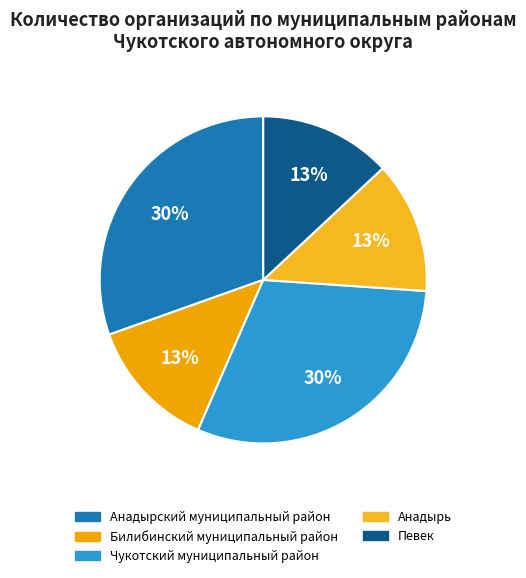

Is there any slice that represents more than half of the pie?

No